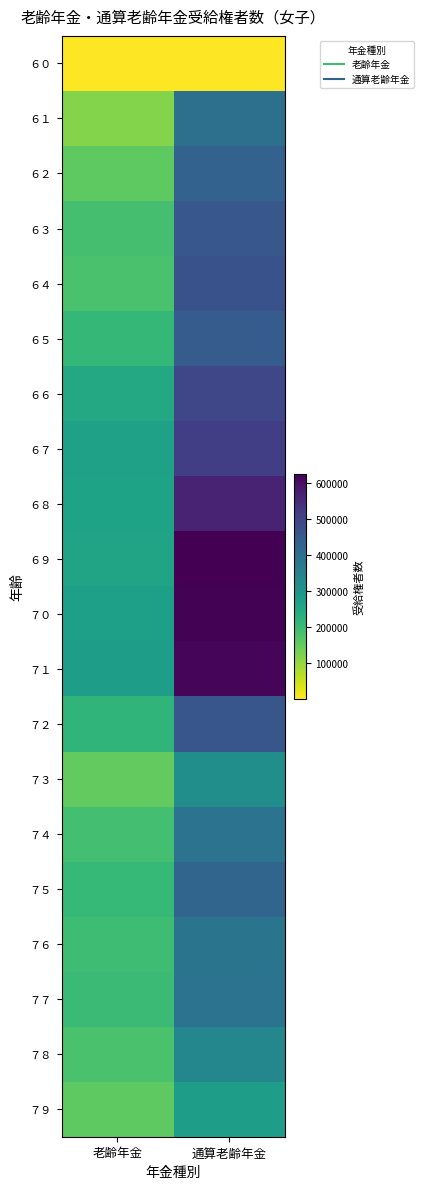

At which category is the sum across all series the highest?

通算老齢年金